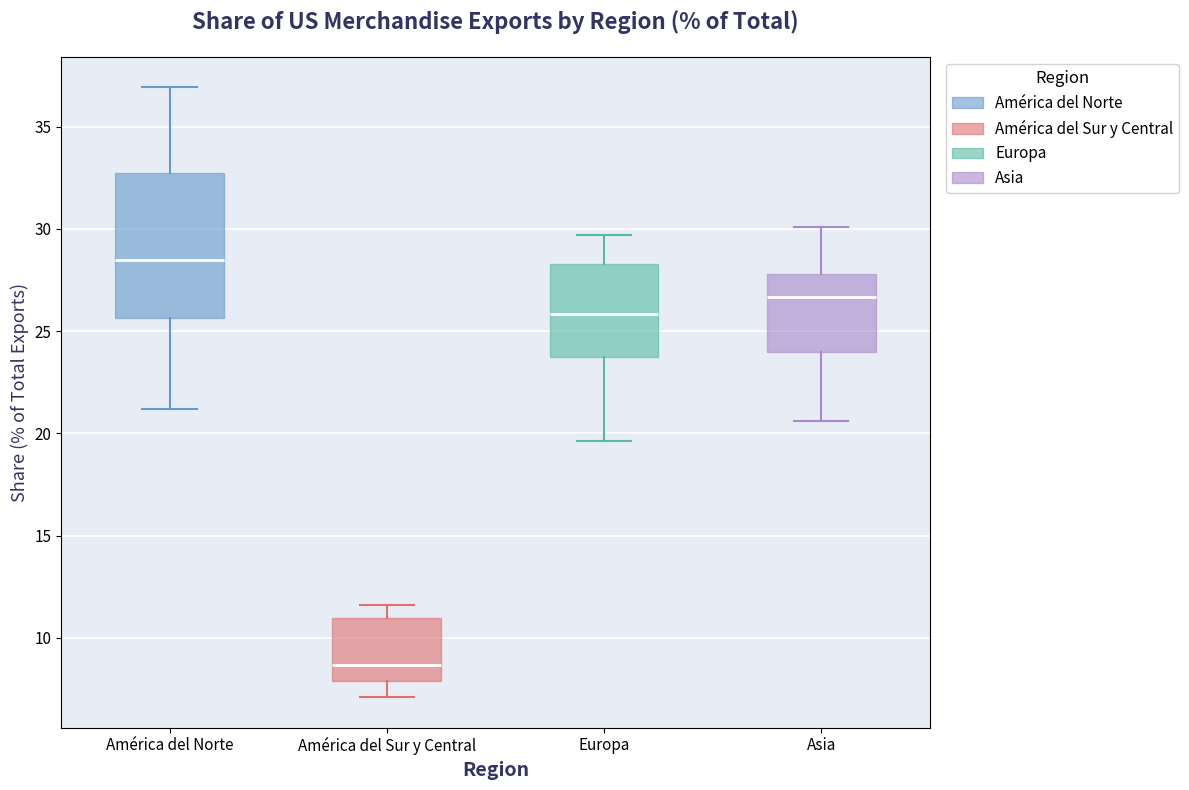

Which box has the lowest median line?

América del Sur y Central